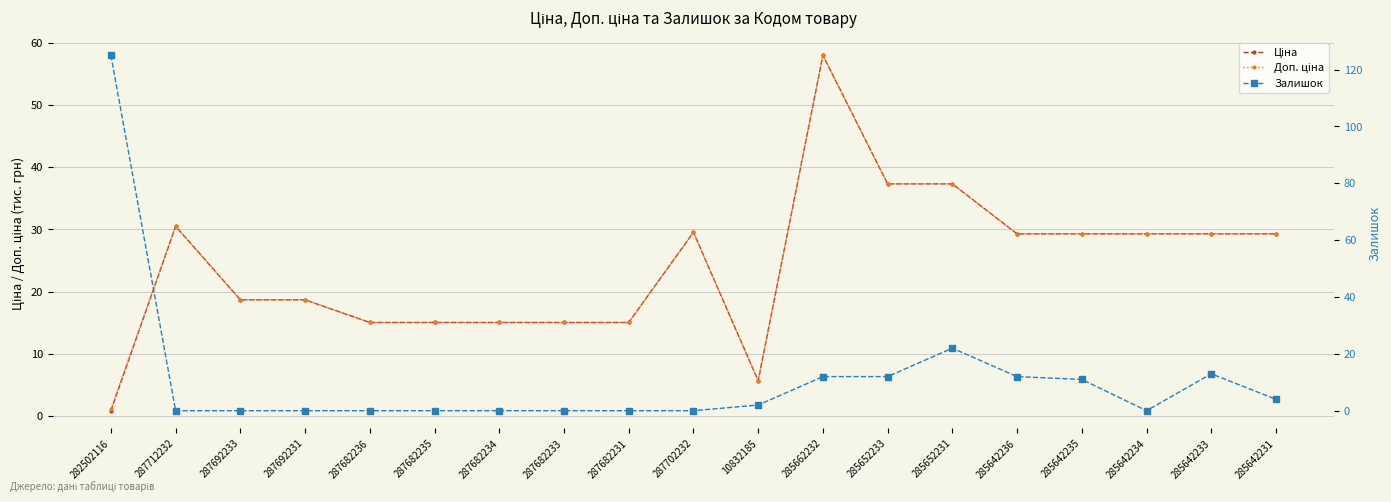

True or false: Доп. ціна and Ціна intersect in this chart.

False